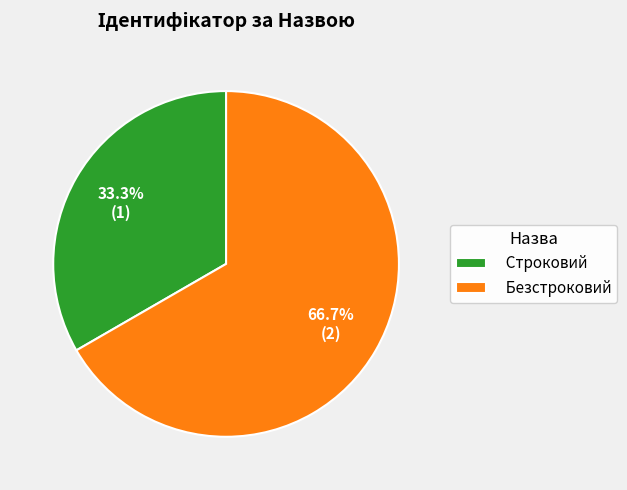

How many segments does this pie chart have?

2